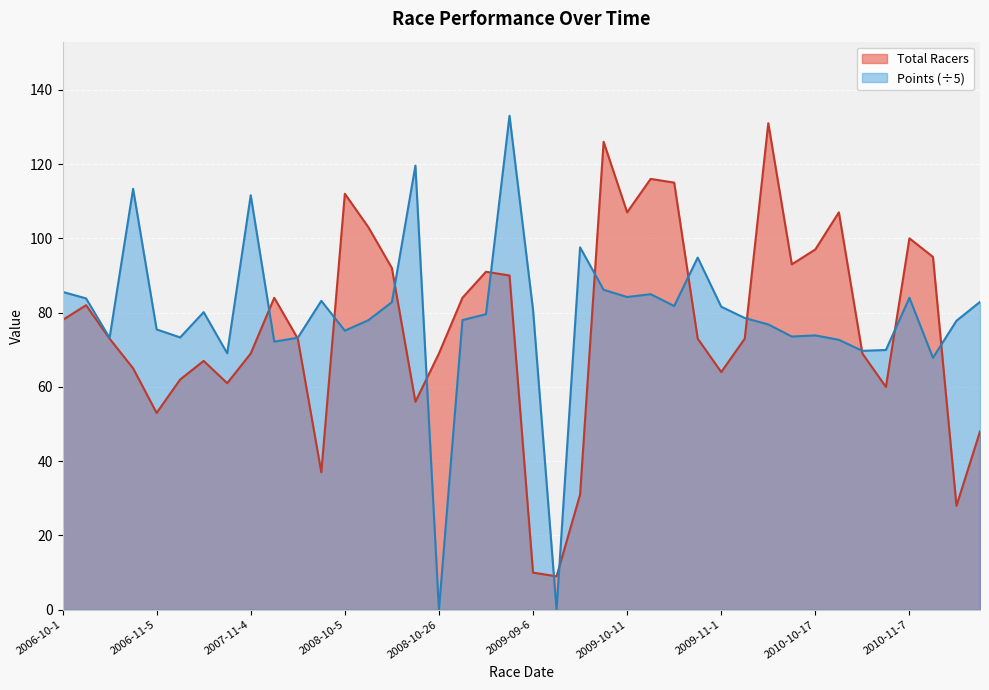

At which category is the sum across all series the highest?

2008-11-16